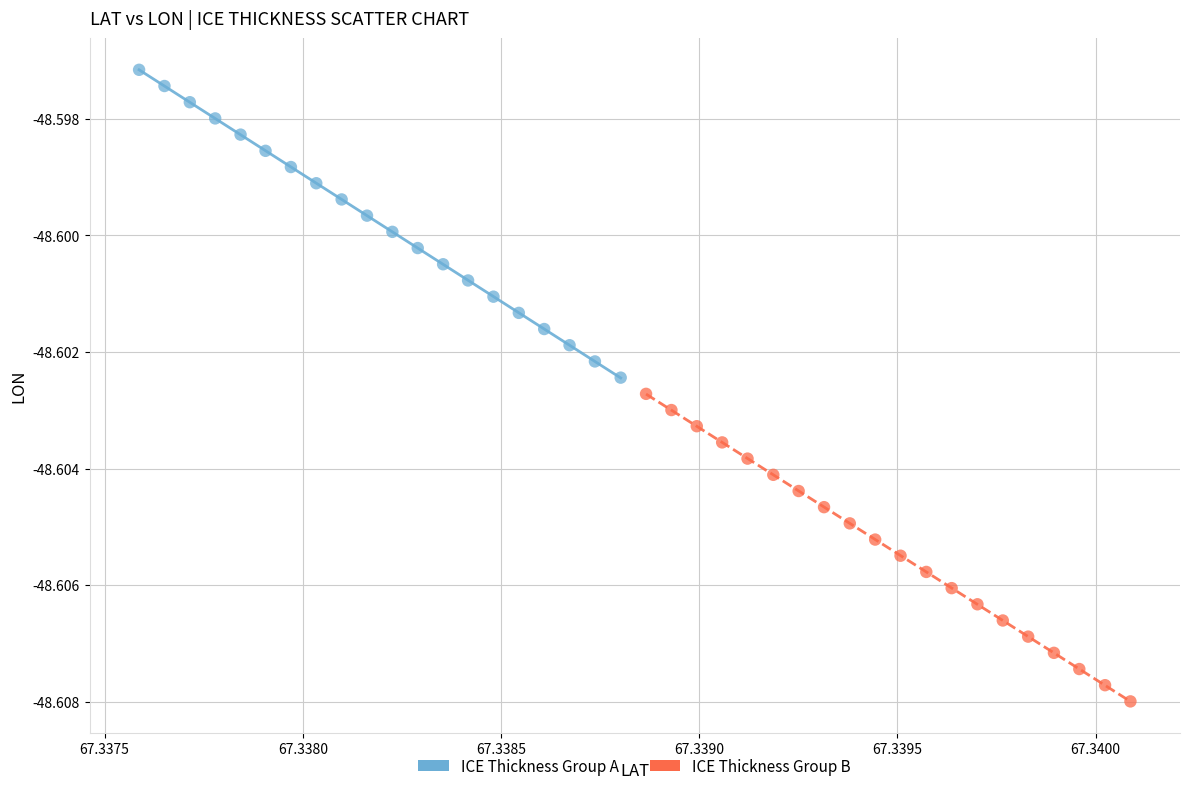

Which series contains the highest Y value?

ICE Thickness Group A